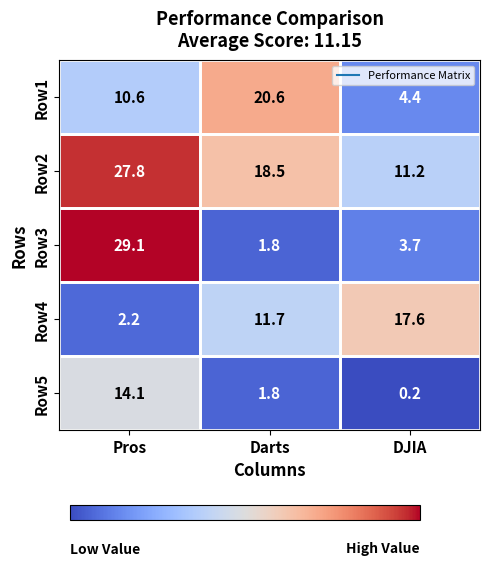

What is the sum of the Row4 values at DJIA and Pros?

19.8